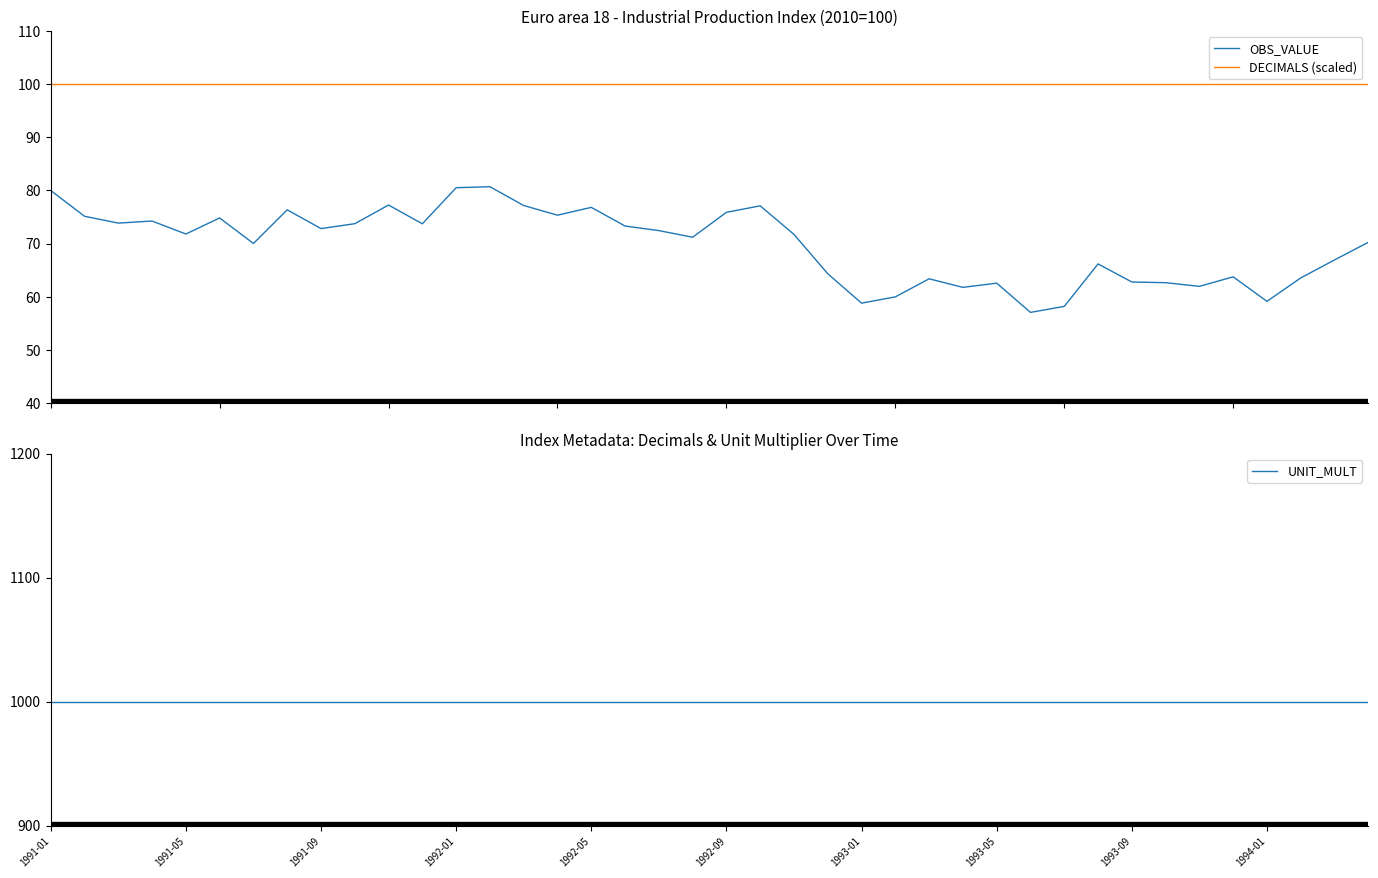

The value of DECIMALS (scaled) at 39 is 30.2. True or false?

False